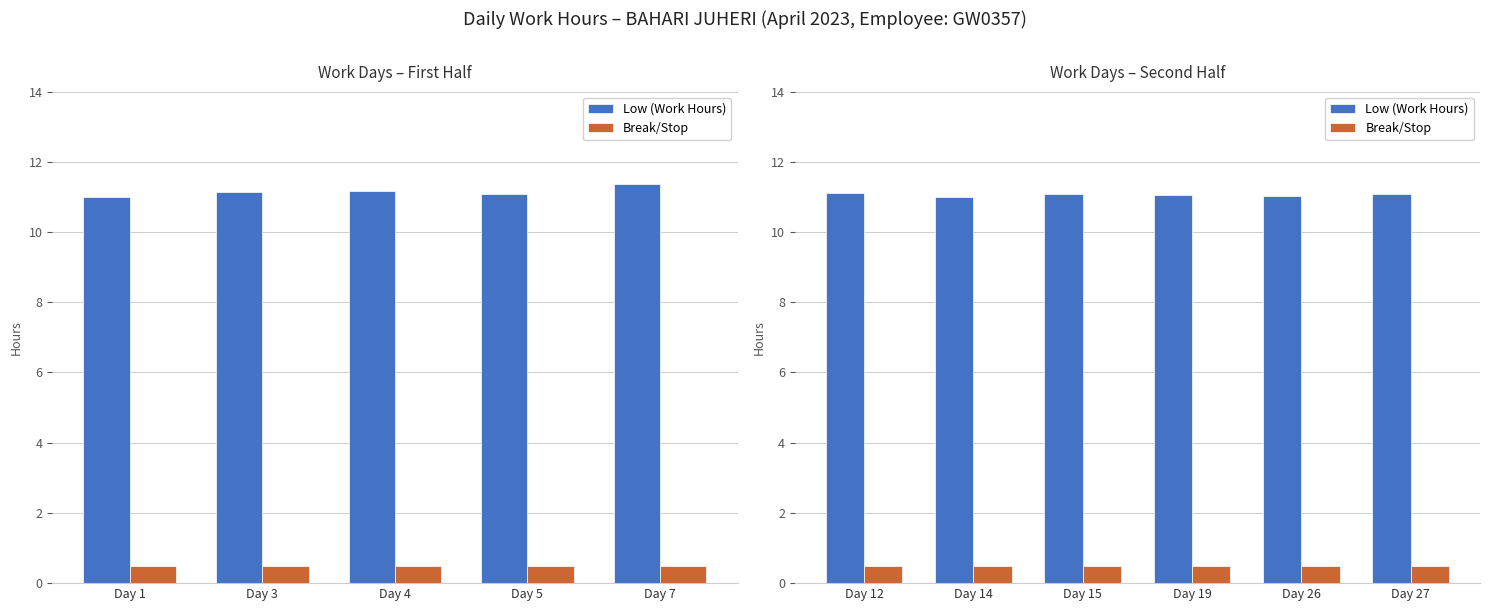

What is the minimum value shown in the chart?

0.5